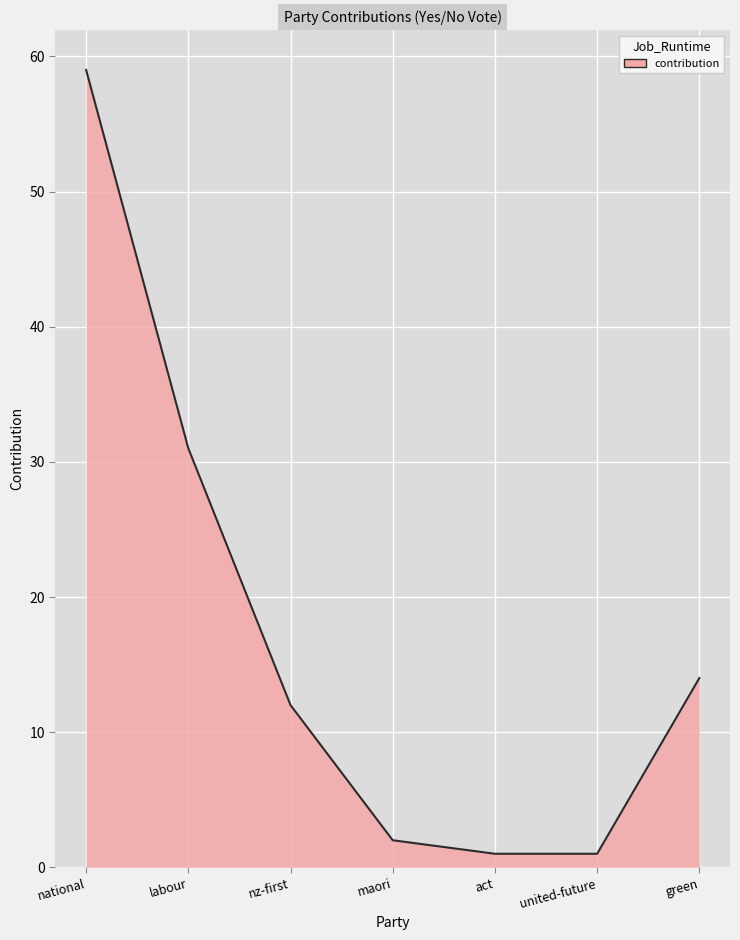

True or false: there are more than 1 points higher than both neighbors.

False